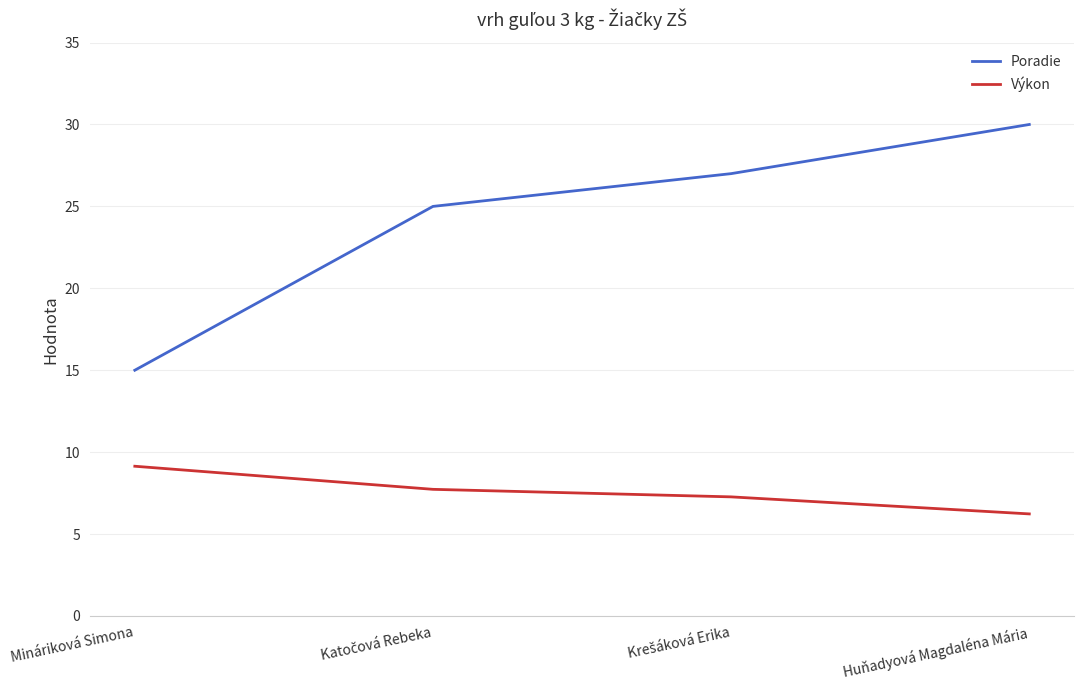

What is the difference between the maximum and minimum values in the Výkon series?

2.9